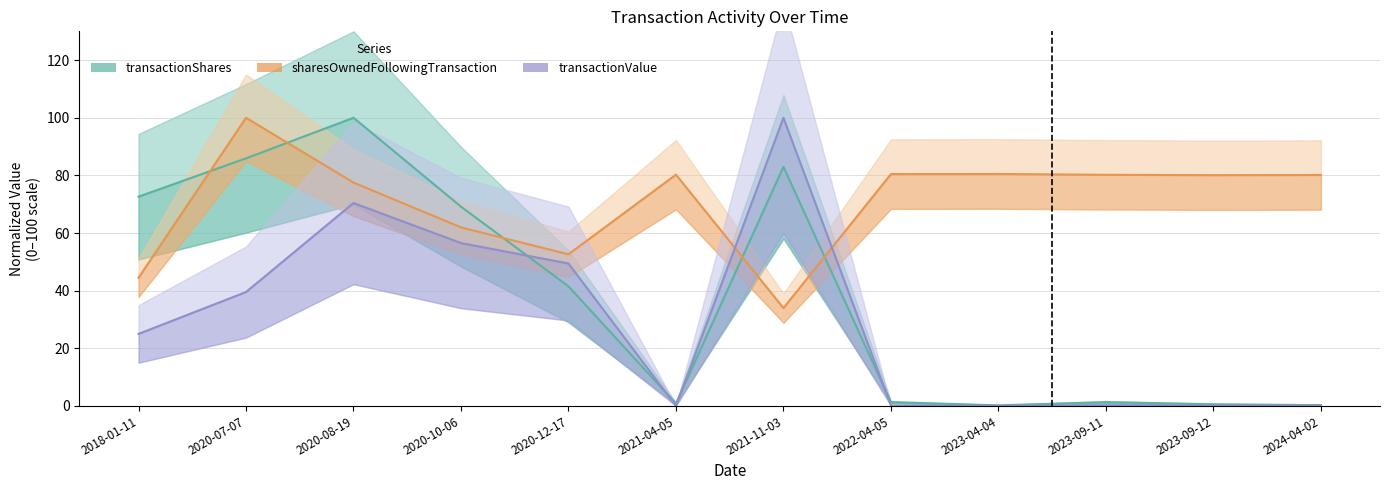

Which series has the widest spread of values?

transactionValue